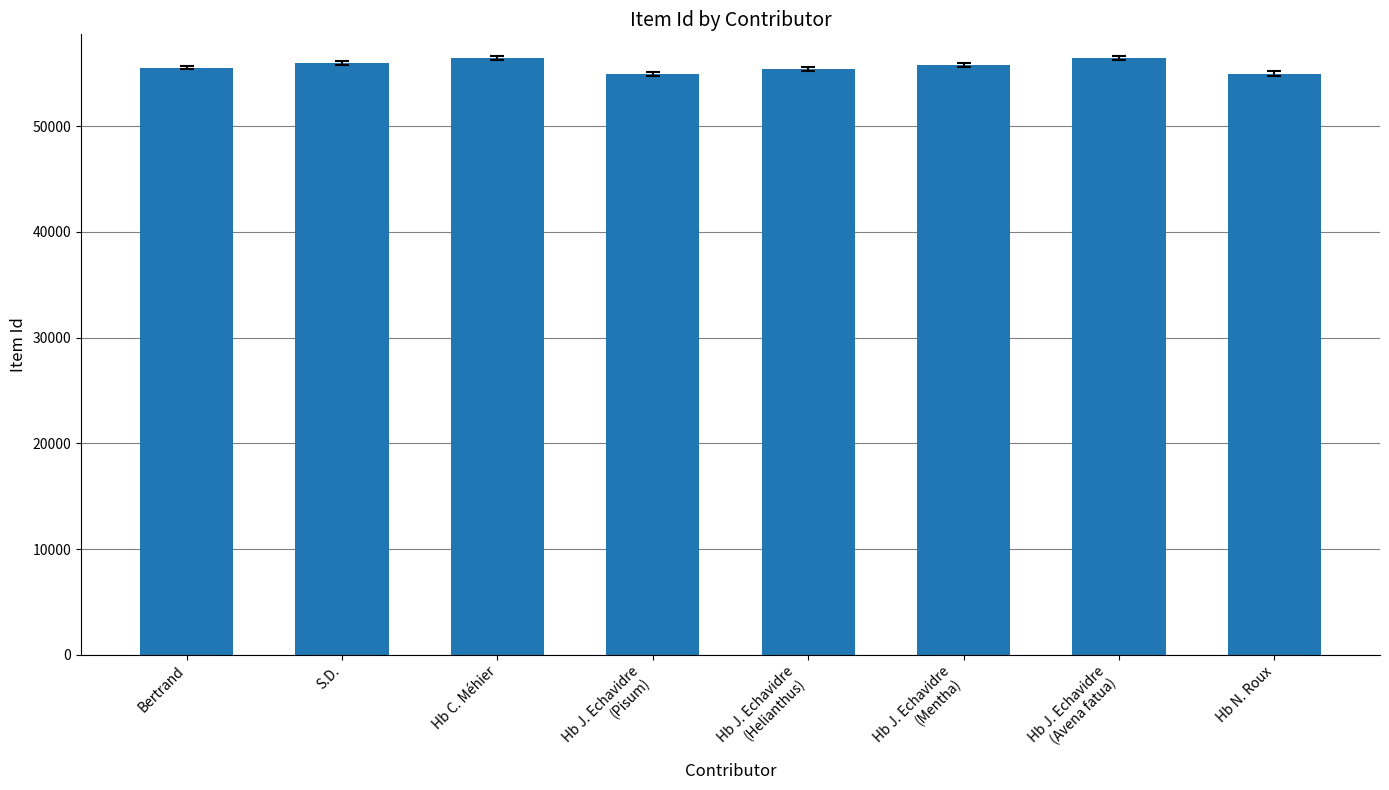

What value does the data have at Hb N. Roux?

54956